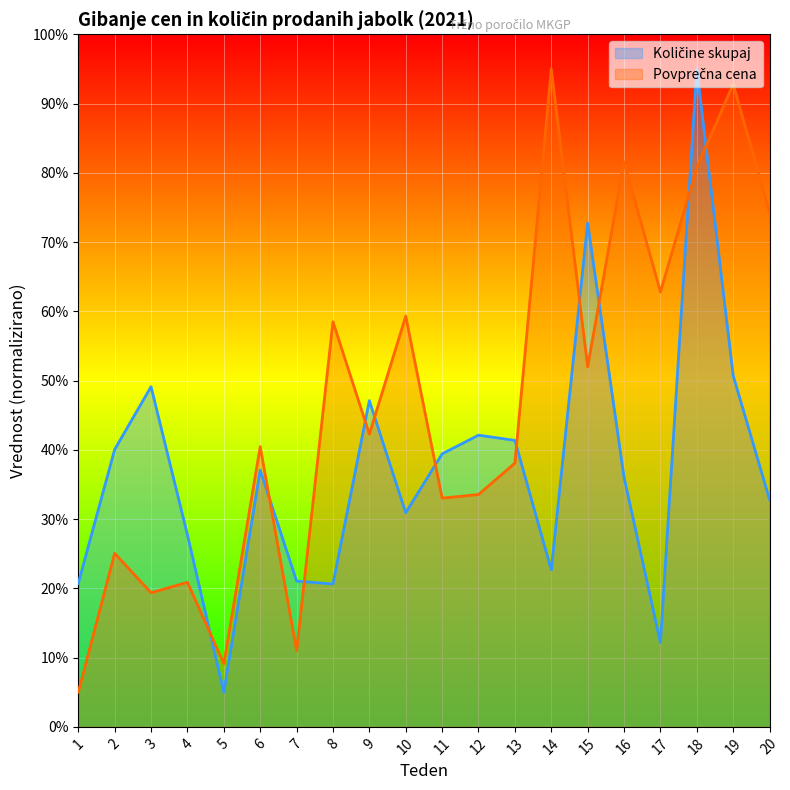

Which category has the lowest value across all series?

5